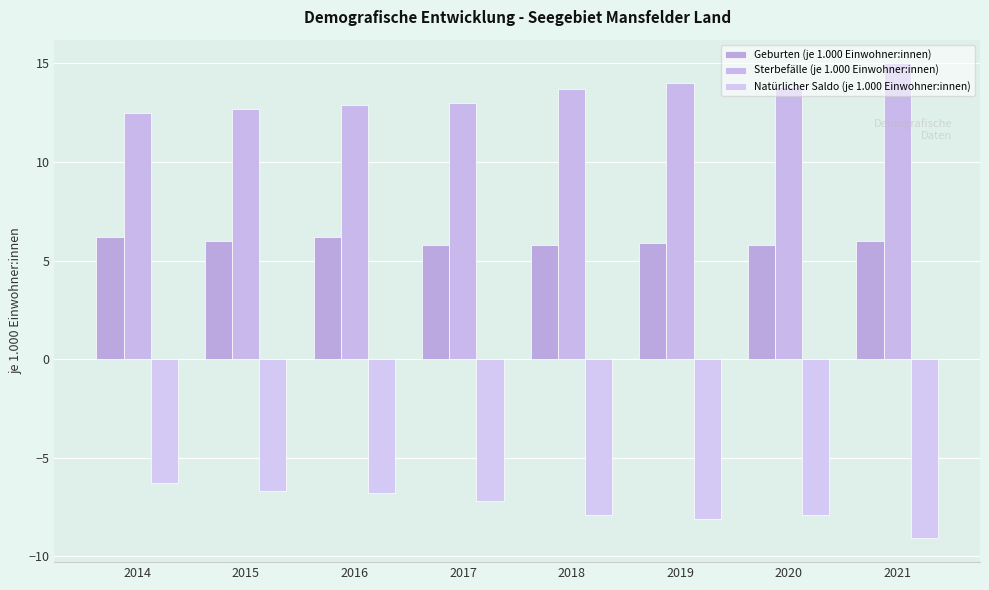

The Natürlicher Saldo (je 1.000 Einwohner:innen) series shows -10.1 at 2015. True or false?

False